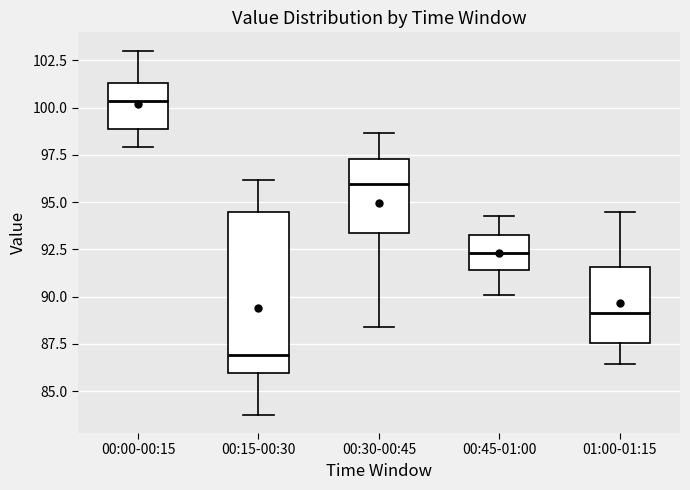

Reading left to right, read every box against the y-axis: the position of its median line, the range the box covers, and the ends of its whiskers. The values are not printed on the chart, so give them approximately, as read against the axis.

00:00-00:15: median 100.5, box 99.0 to 101.5, whiskers 98.0 to 103.0
00:15-00:30: median 87.0, box 86.0 to 94.5, whiskers 83.5 to 96.0
00:30-00:45: median 96.0, box 93.5 to 97.5, whiskers 88.5 to 98.5
00:45-01:00: median 92.5, box 91.5 to 93.5, whiskers 90.0 to 94.0
01:00-01:15: median 89.0, box 87.5 to 91.5, whiskers 86.5 to 94.5